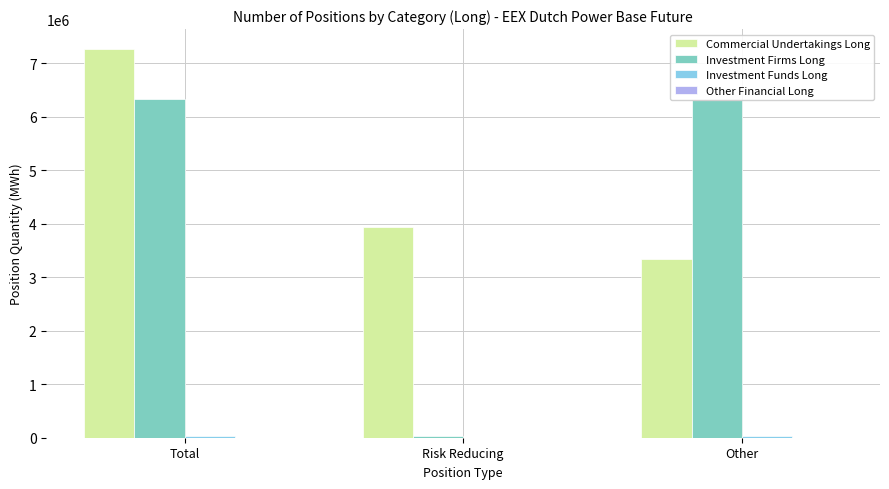

Are the bars grouped side by side (vs. stacked)?

Yes